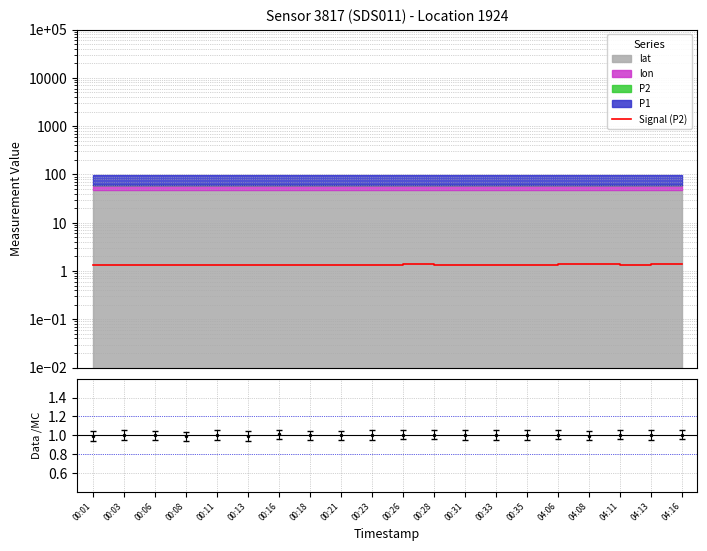

What is the difference between the second highest and second lowest values?

0.1